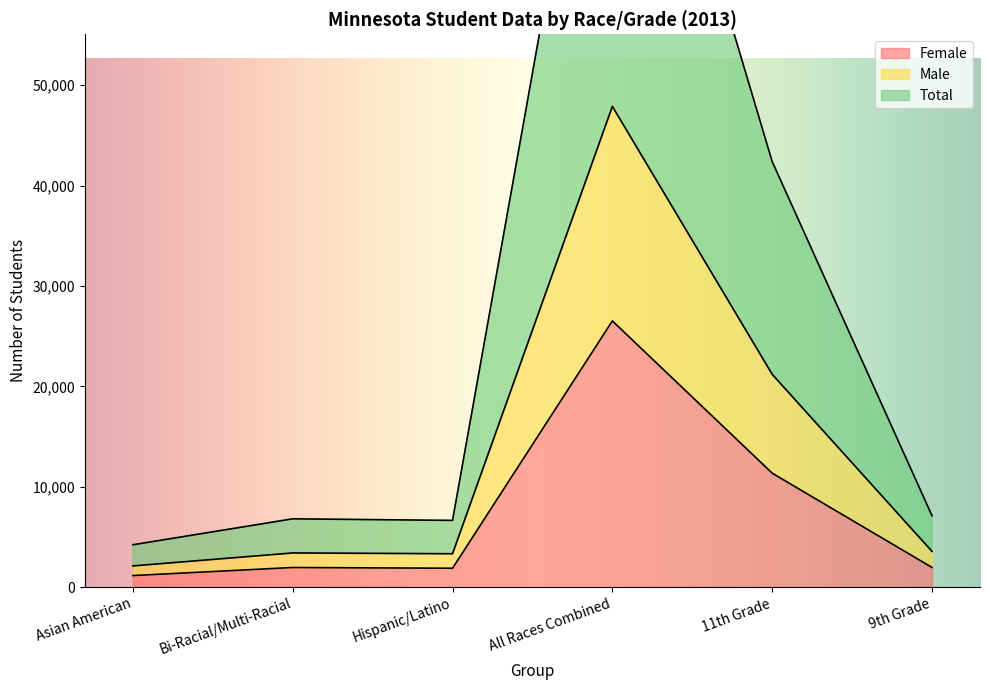

At which label does Total first exceed 7100?

All Races Combined